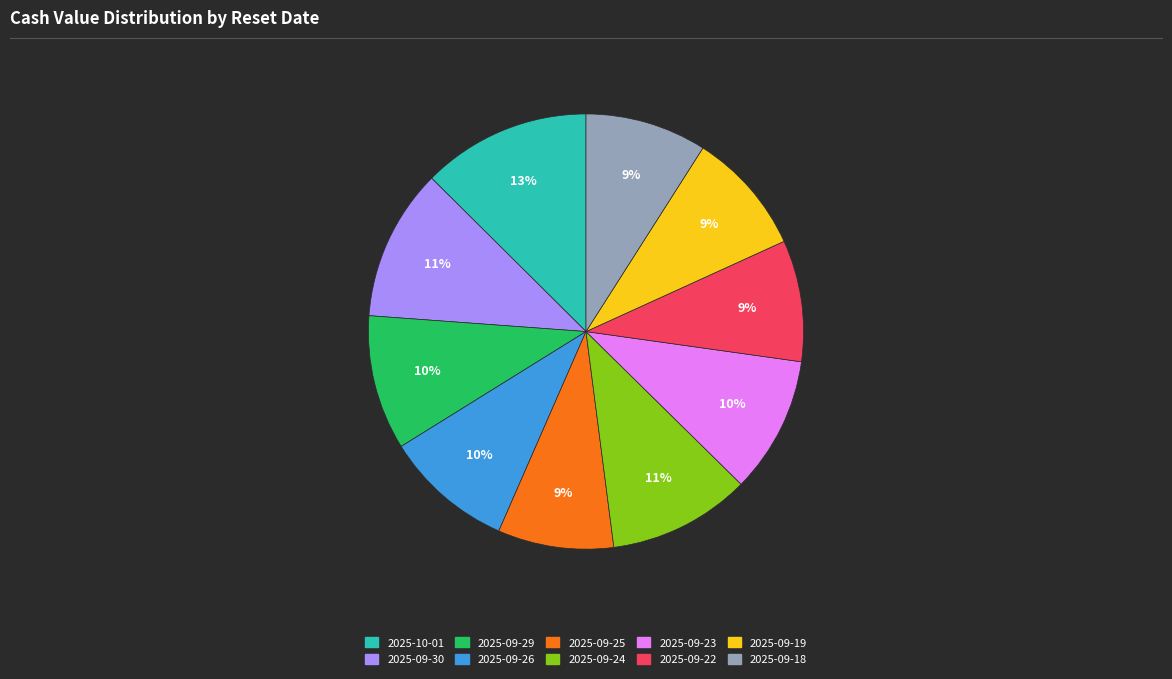

Which slice is the largest?

2025-10-01